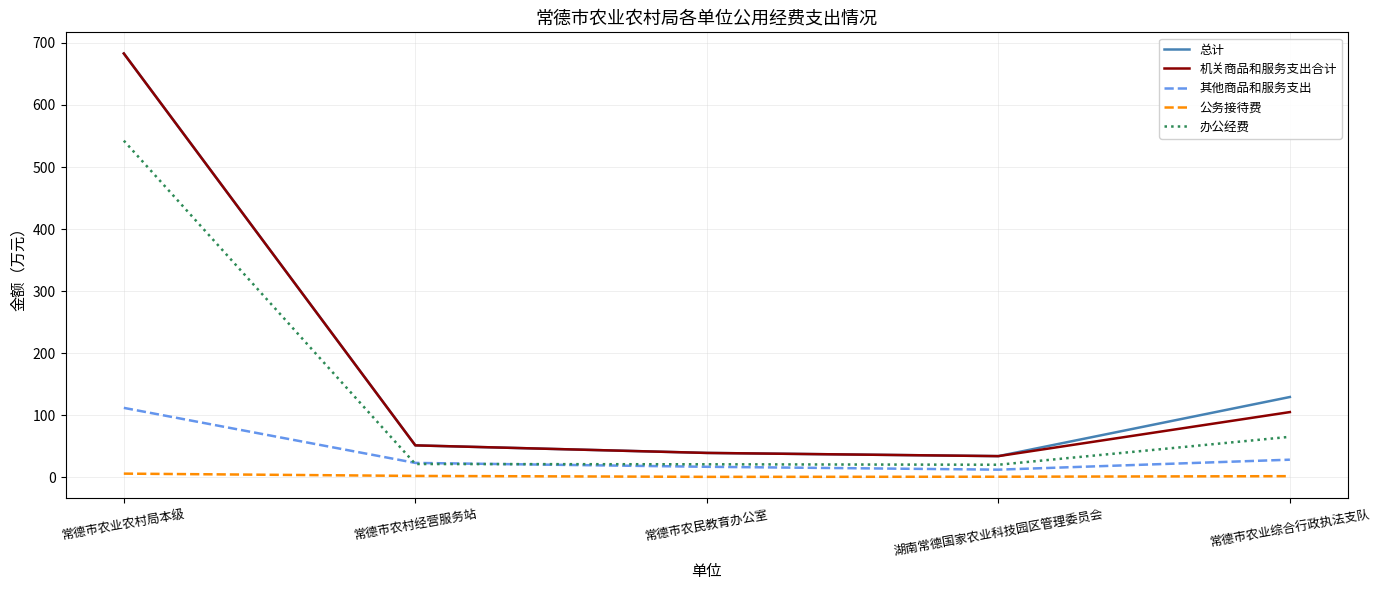

The 公务接待费 series shows 0.8 at 常德市农民教育办公室. True or false?

True